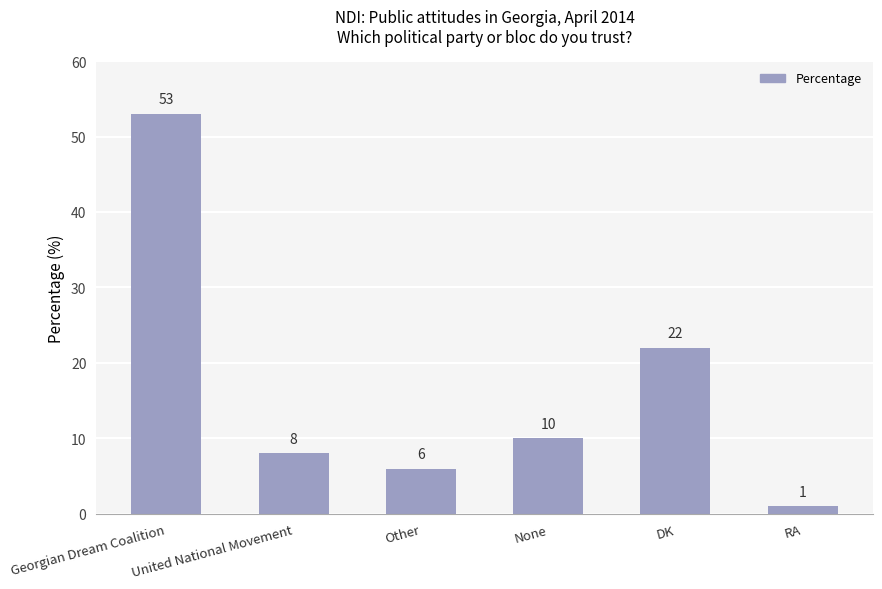

What is the label of the 6th bar from the left?

RA